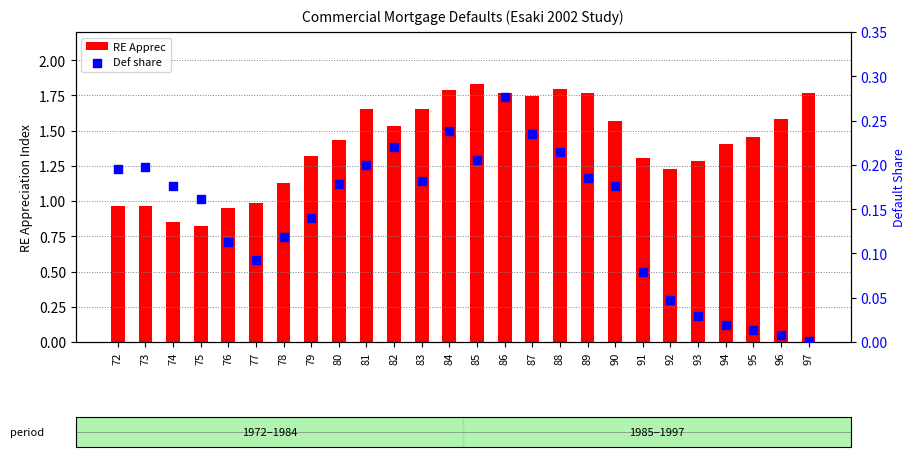

Which series has the widest spread of Y values?

RE Apprec